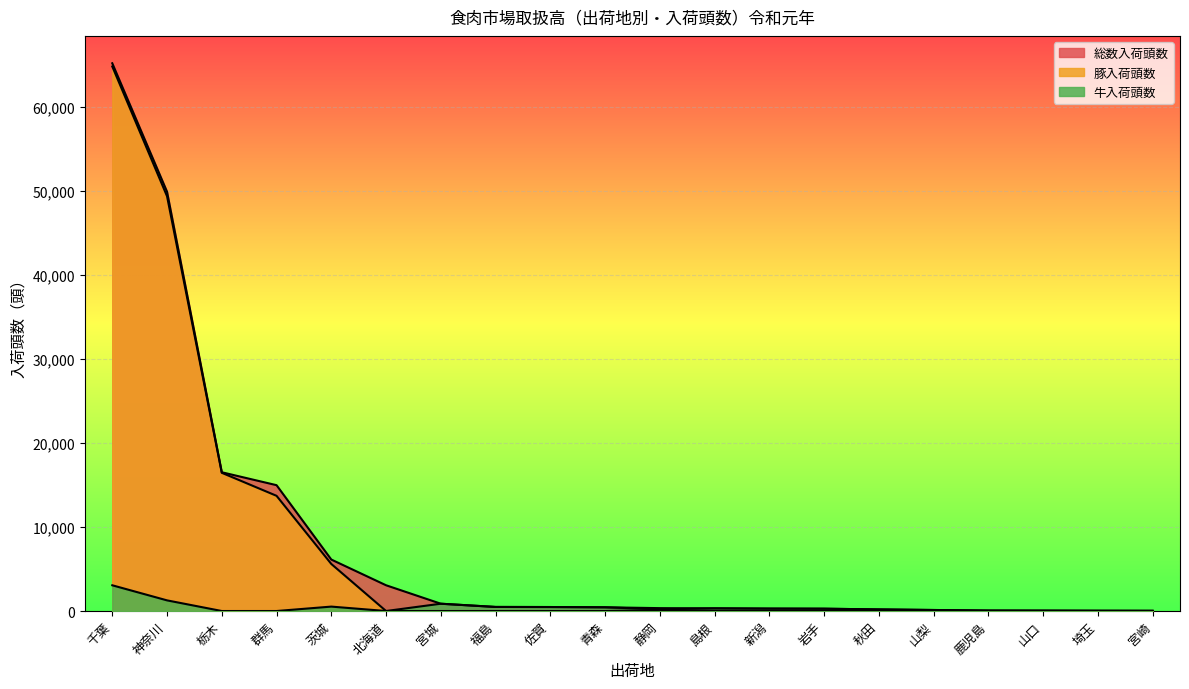

What is the total value across all series at 神奈川?

100520